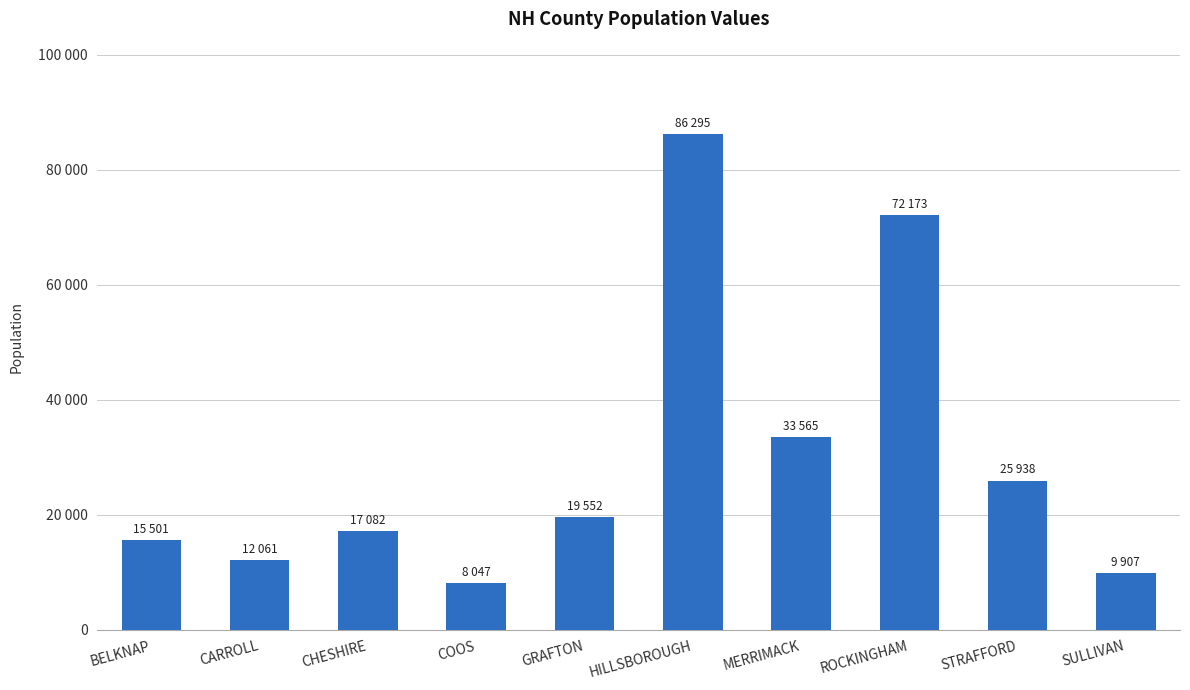

What is the difference between the values at HILLSBOROUGH and SULLIVAN?

76388